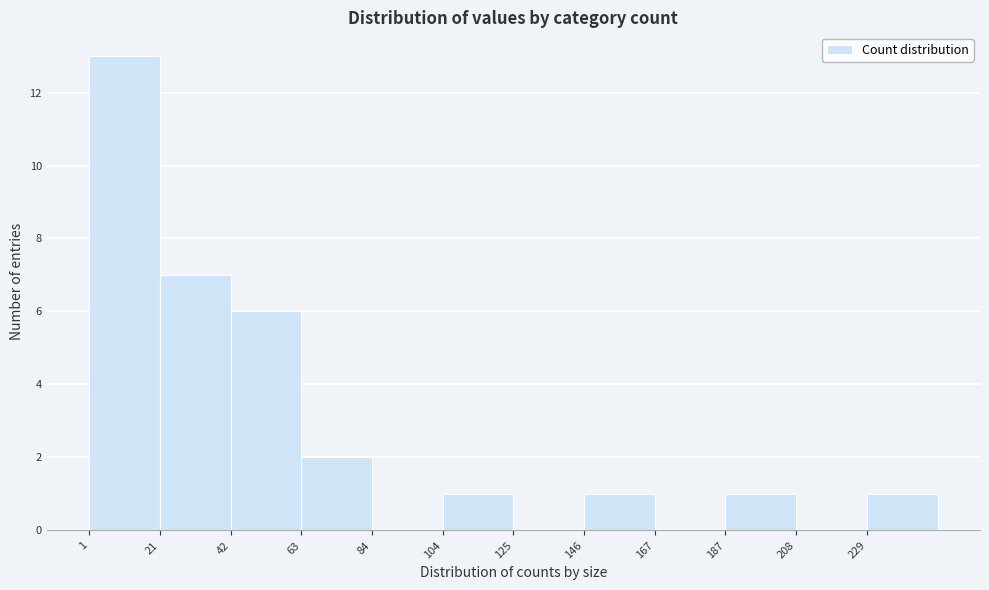

Which range on the x-axis has the tallest bar?

0 to 20